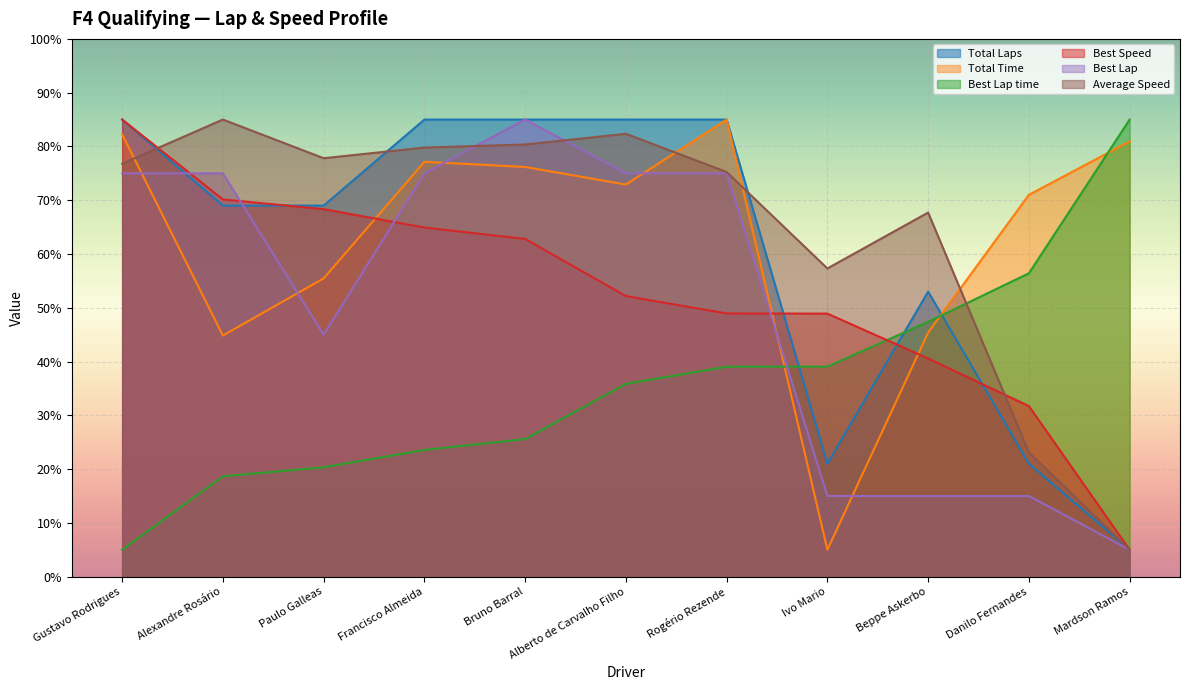

Which has a higher value, Bruno Barral or Paulo Galleas?

Bruno Barral